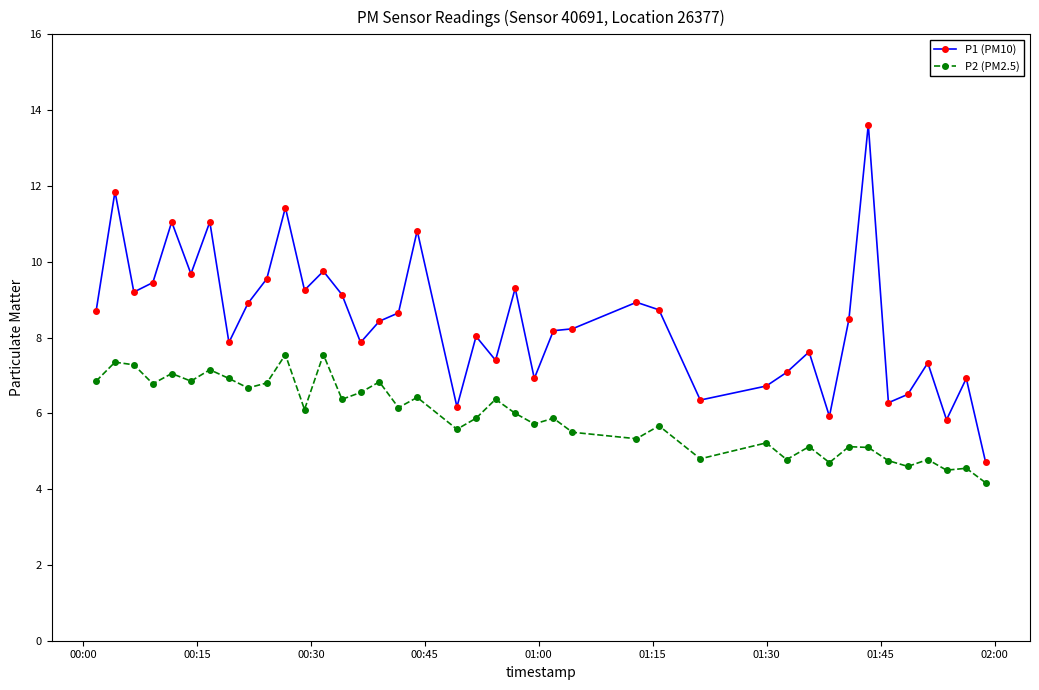

At how many categories does at least one series exceed 9?

14